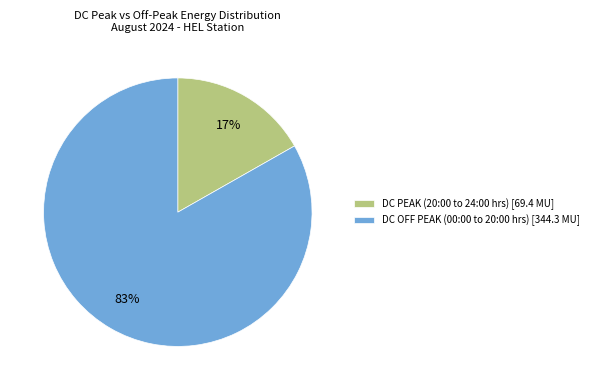

To the nearest percent, what percentage of the pie is DC PEAK (20:00 to 24:00 hrs)?

17%